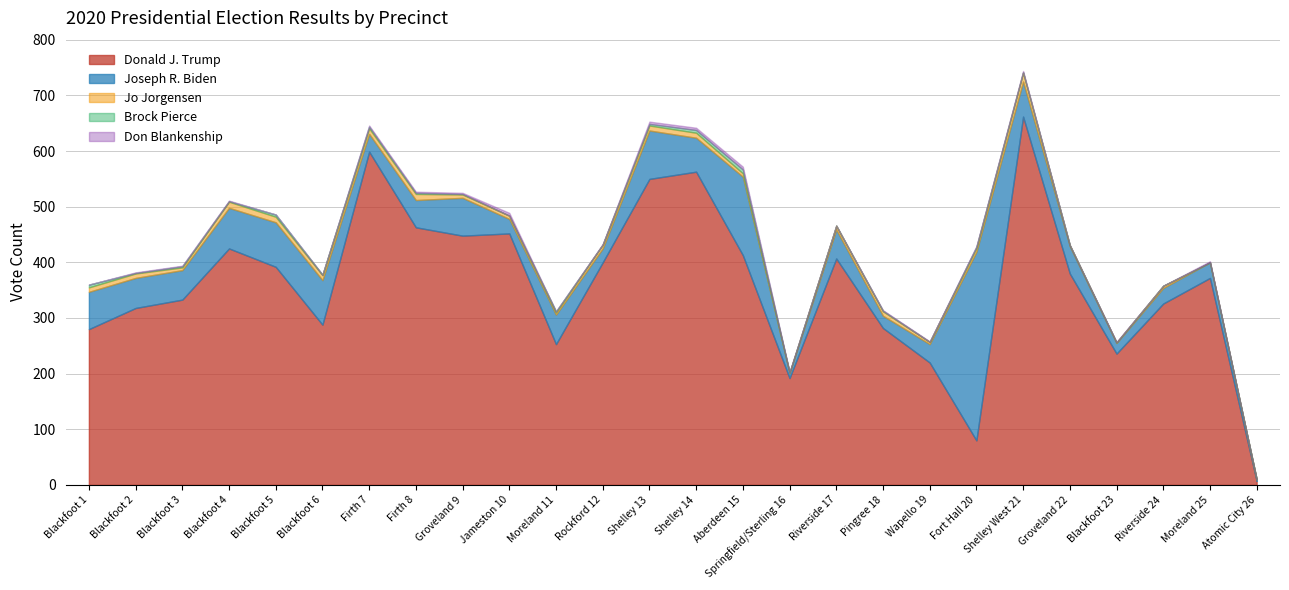

The Jo Jorgensen series shows 2 at Groveland 22. True or false?

True